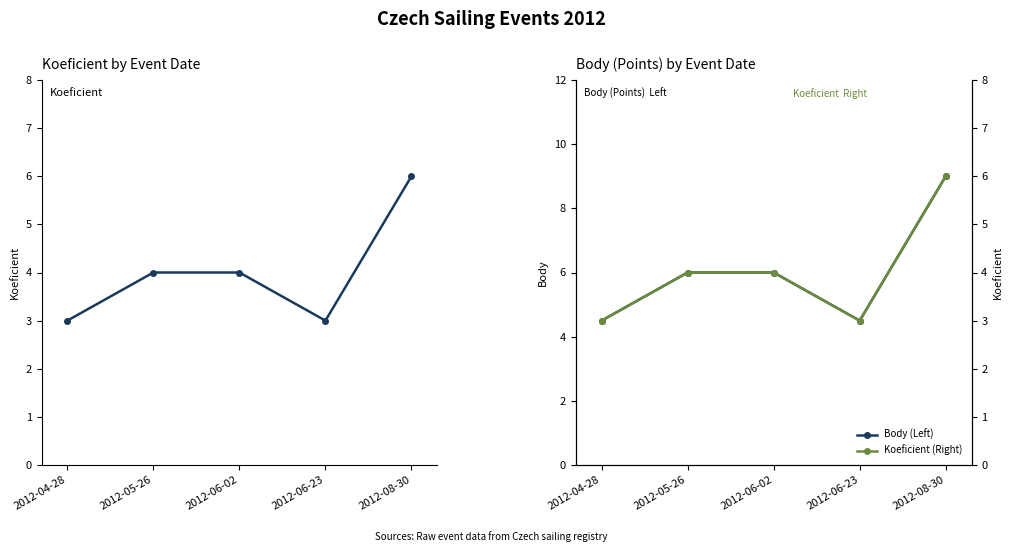

How many lines are shown in the chart?

3